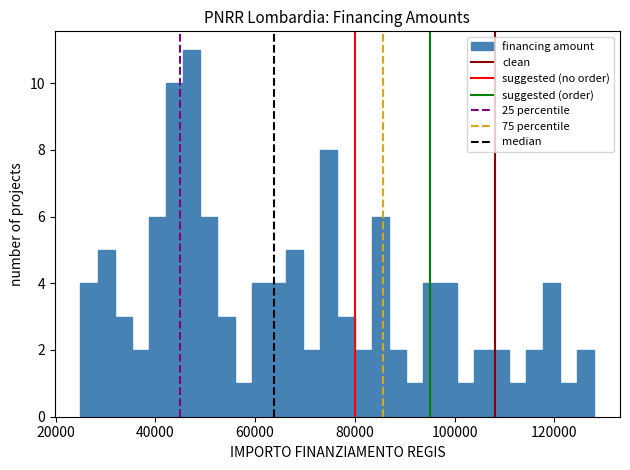

Read against the x-axis, roughly where is the centre of the tallest bar?

48000